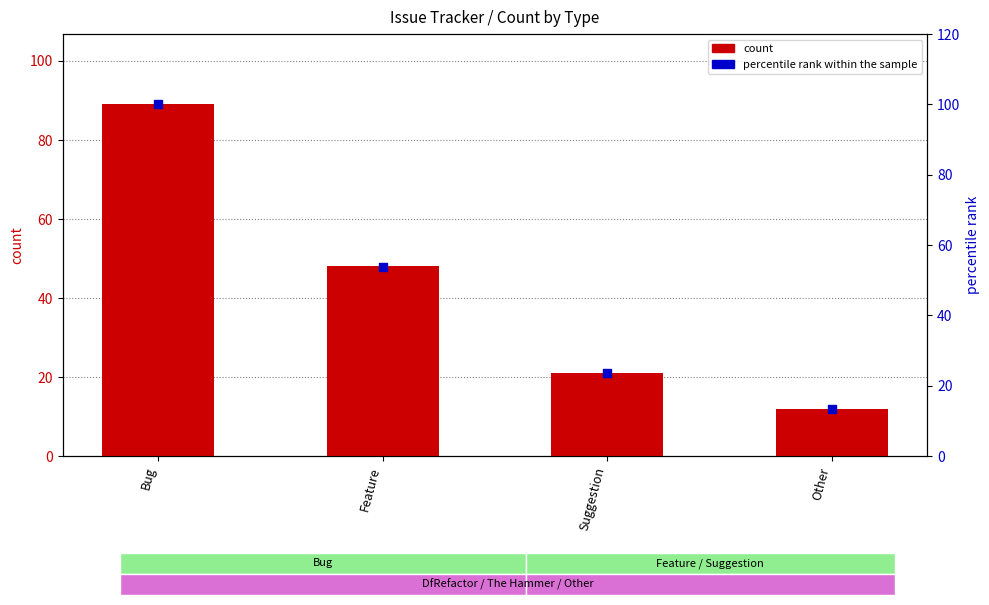

Is the value of percentile rank within the sample at Feature greater than the value of count at Suggestion?

Yes